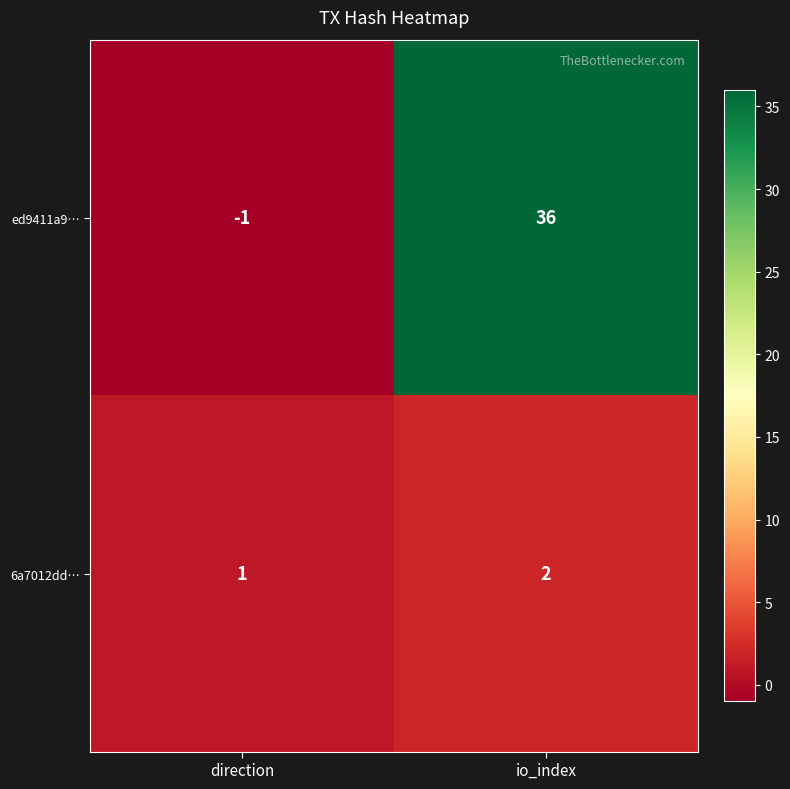

What is the spread (max minus min) of values at direction?

2